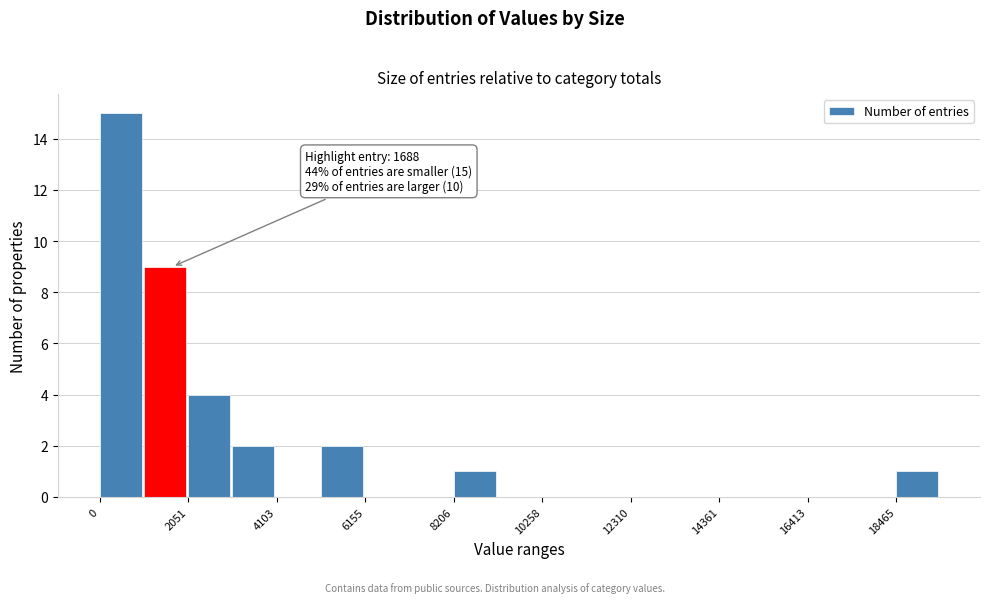

Read against the x-axis, roughly where is the centre of the tallest bar?

500